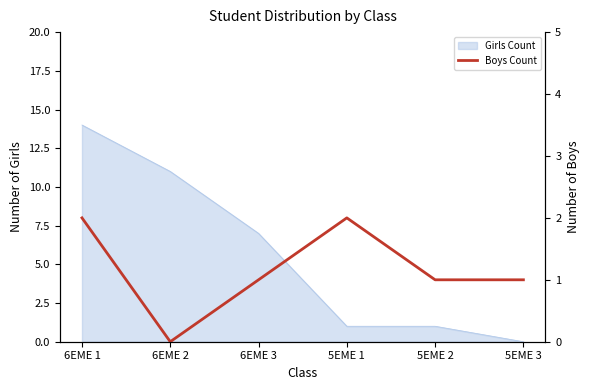

Where is the first local maximum?

5EME 1